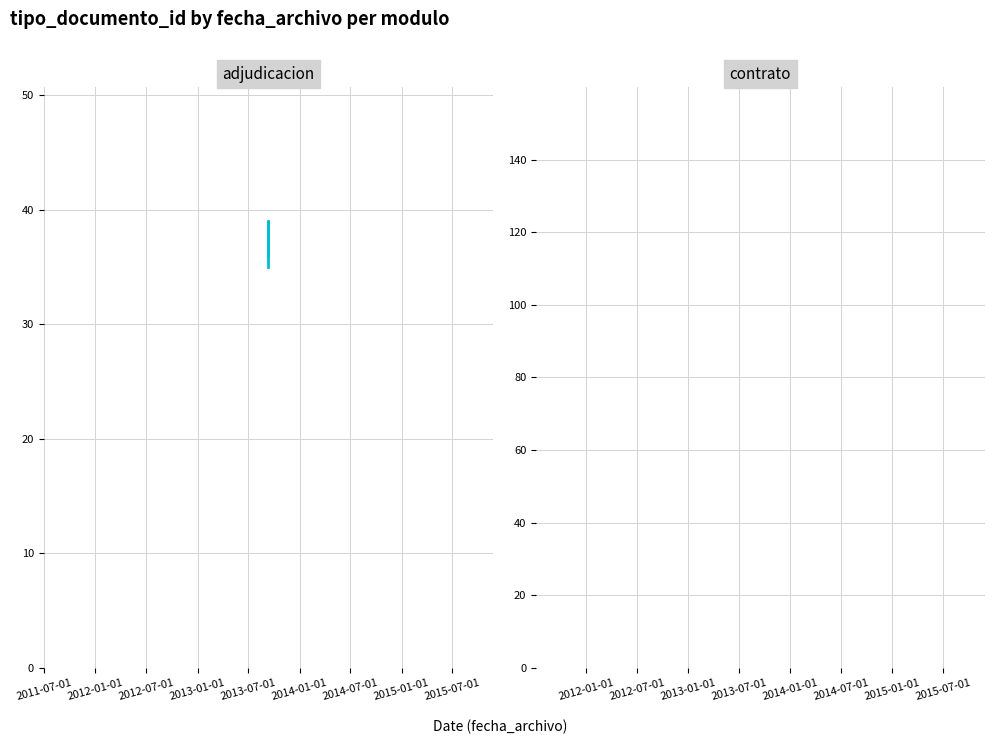

Reading right to left, extract all data points from this chart.

37	39	36	38	35